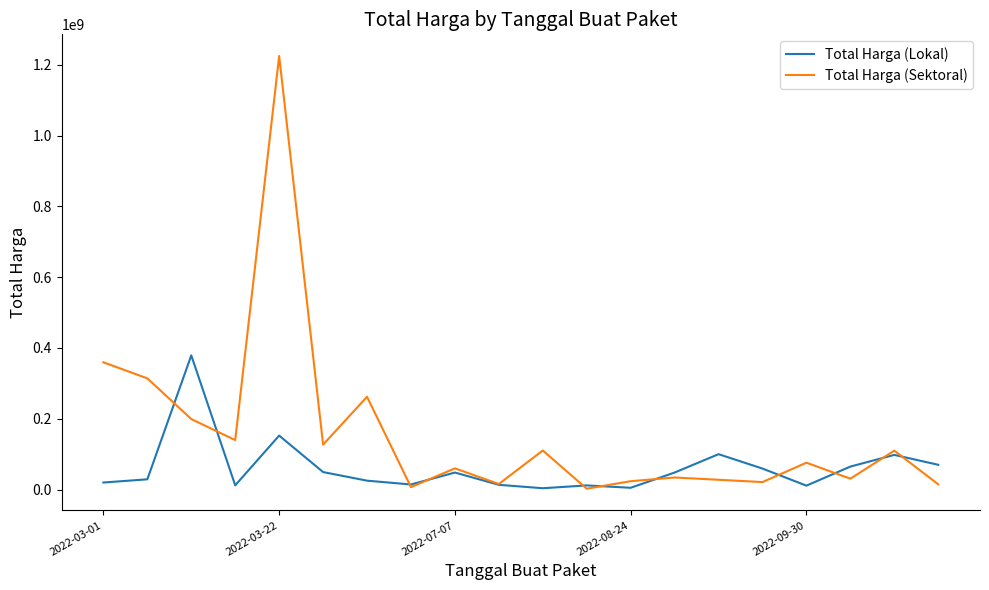

What is the greatest value displayed?

1224682000